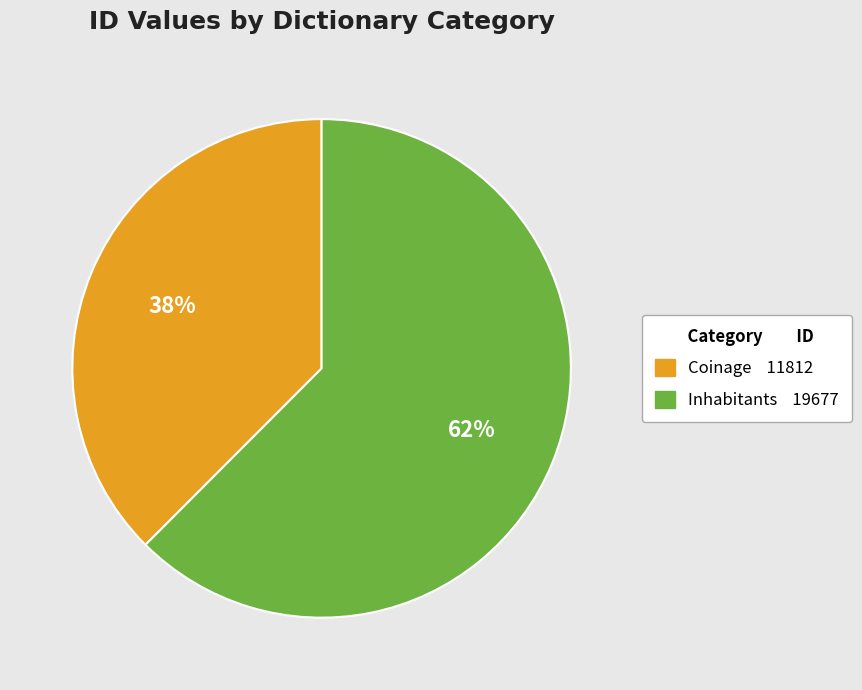

Which category has the smallest portion of the pie?

Coinage